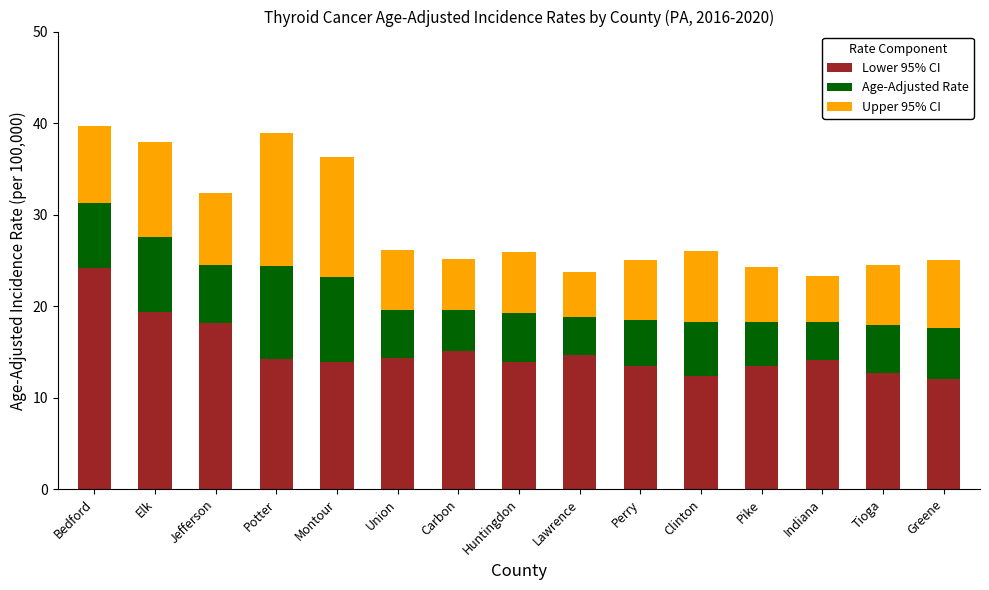

Read the Lower 95% CI value at Jefferson.

18.2